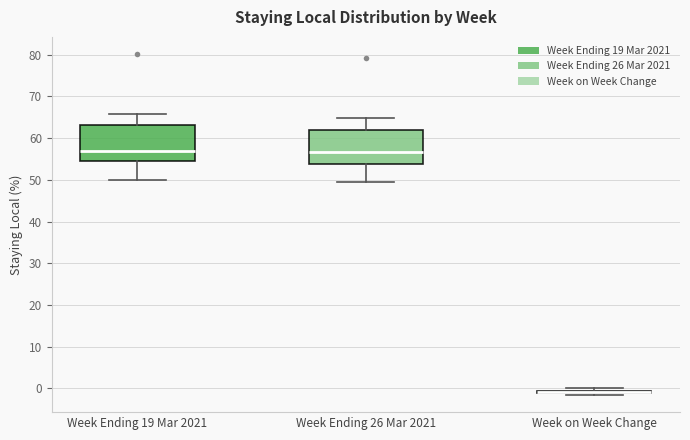

Where does the lower whisker of the box for Week Ending 19 Mar 2021 end on the y-axis? The values are not printed on the chart, so give them approximately, as read against the axis.

50